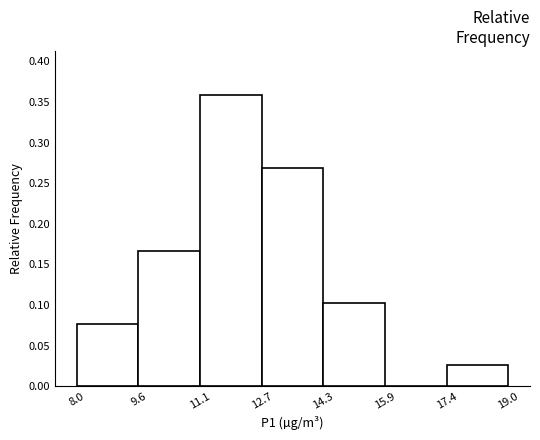

Reading left to right, transcribe this chart: for each bar, give the range it covers on the x-axis and its height. The values are not printed on the chart, so give them approximately, as read against the axis.

8.0 to 9.6: 0.075
9.6 to 11.1: 0.165
11.1 to 12.7: 0.360
12.7 to 14.3: 0.270
14.3 to 15.9: 0.105
15.9 to 17.4: 0
17.4 to 19.0: 0.025